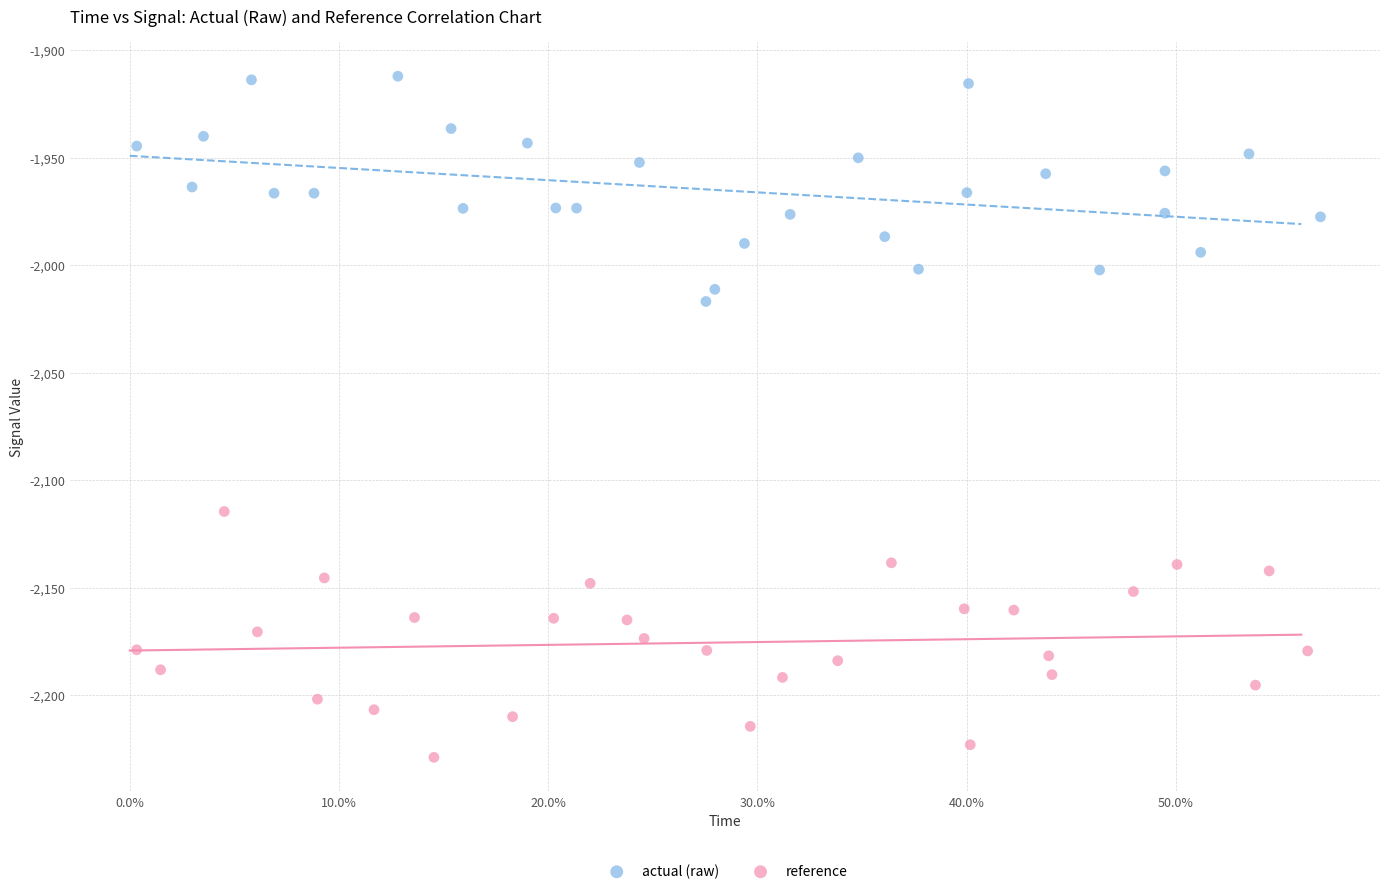

Which series reaches the minimum Y coordinate?

reference